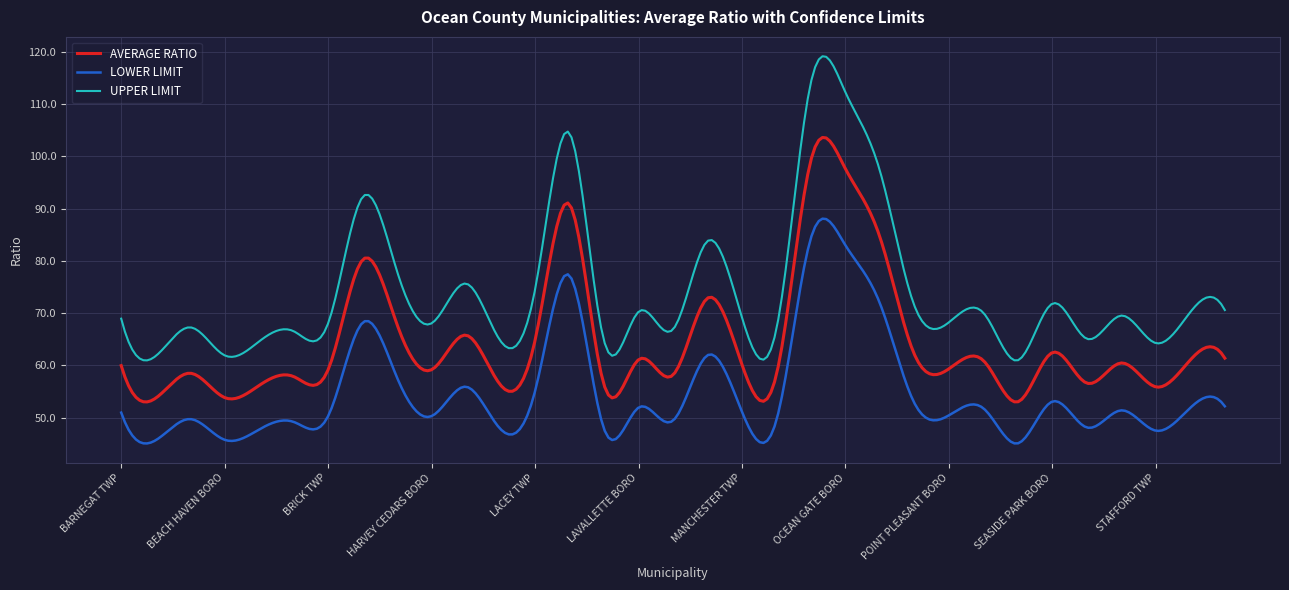

Which series has the largest range (max minus min)?

UPPER LIMIT